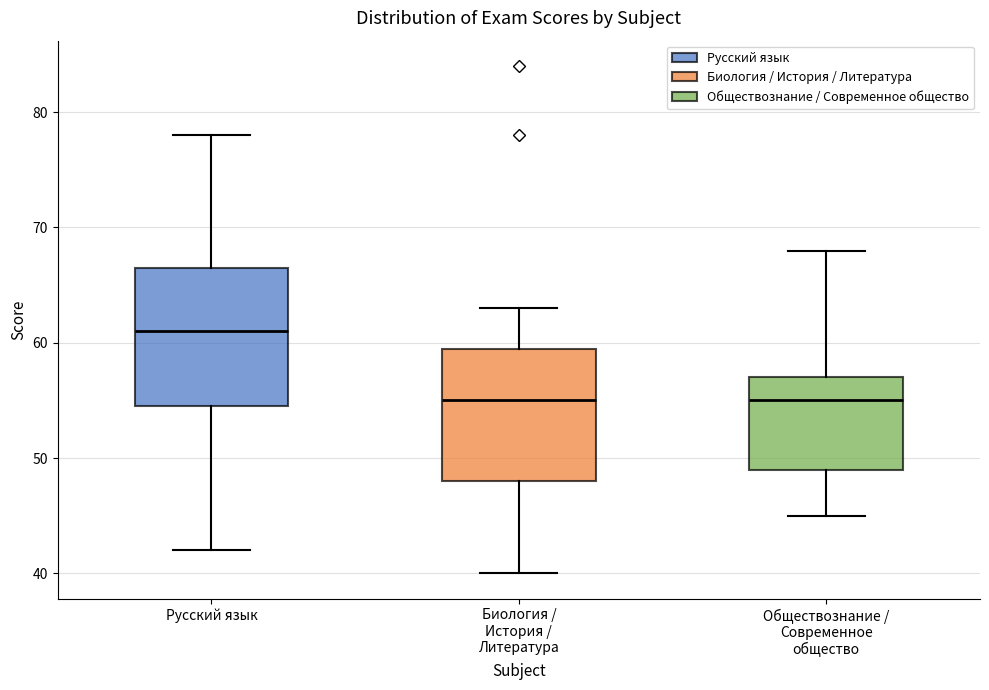

Reading left to right, transcribe this box plot: for each box, give where its median line is, the range the box spans, and where its two whiskers end, as read against the y-axis. The values are not printed on the chart, so give them approximately, as read against the axis.

Русский язык: median 61, box 55 to 67, whiskers 42 to 78
Биология / История / Литература: median 55, box 48 to 60, whiskers 40 to 63
Обществознание / Современное общество: median 55, box 49 to 57, whiskers 45 to 68